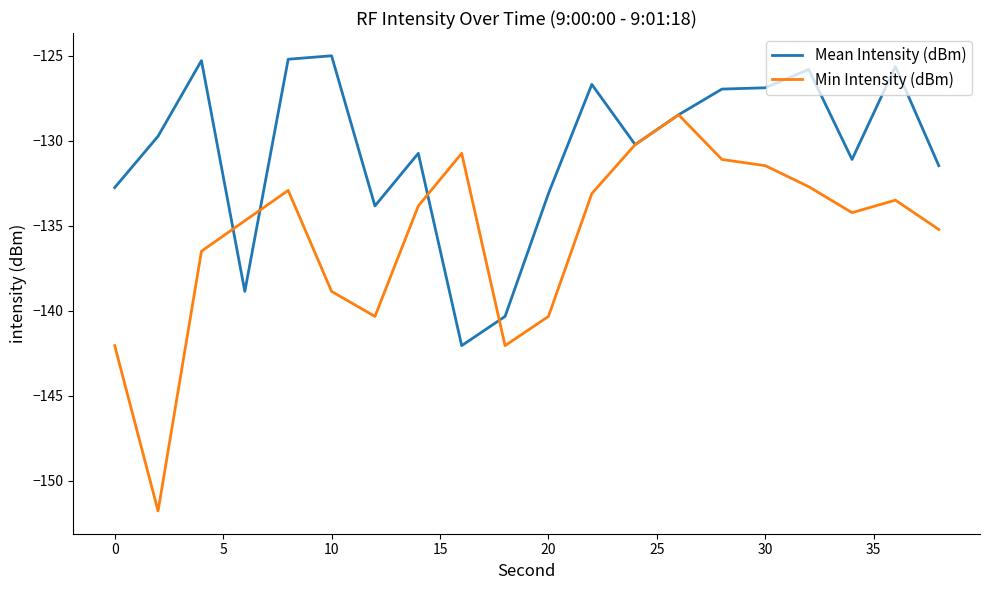

What is the average value of the Min Intensity (dBm) series?

-135.7